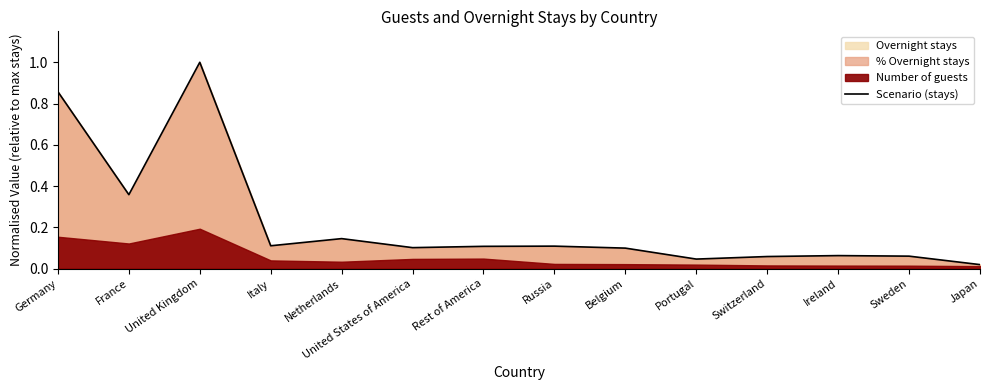

Read the value at Sweden.

0.1